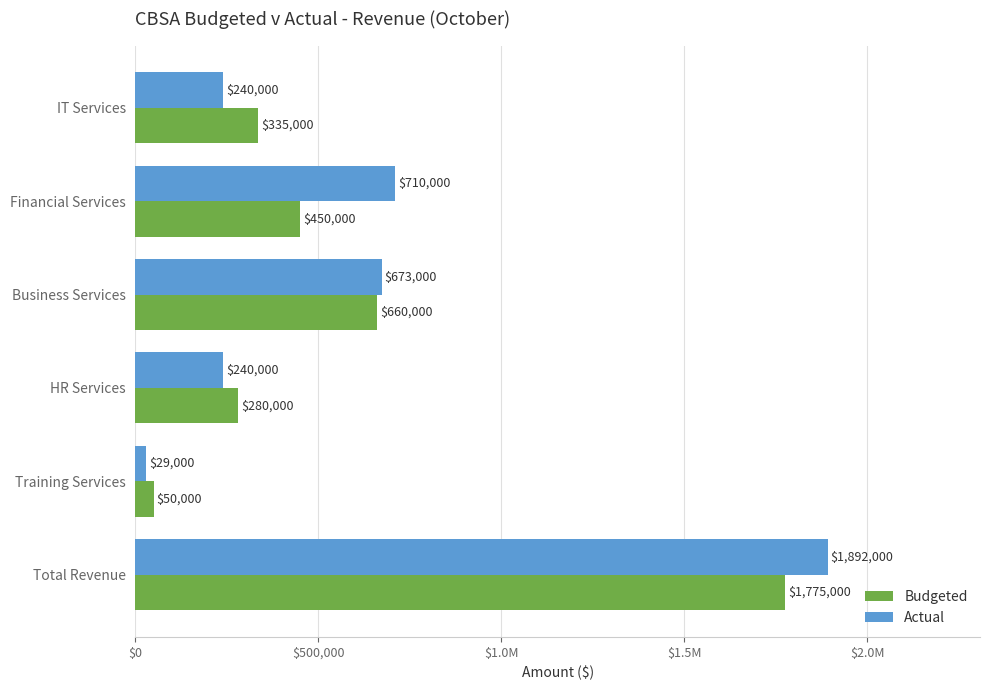

How many data points in Budgeted are less than 450000?

3